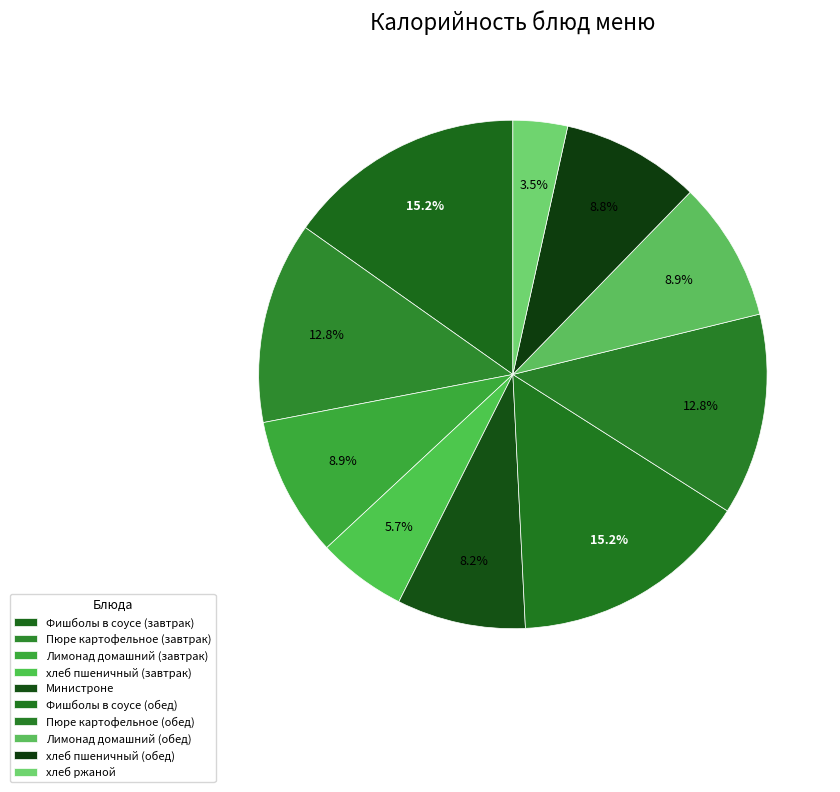

Count the number of slices in the pie.

10